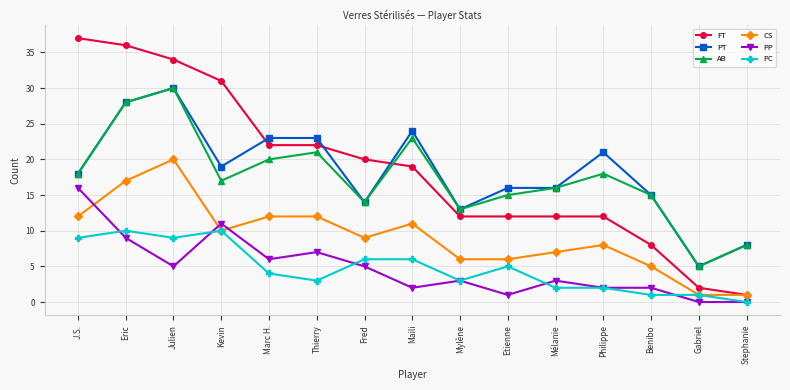

At which label is CS closest to 10?

Kevin